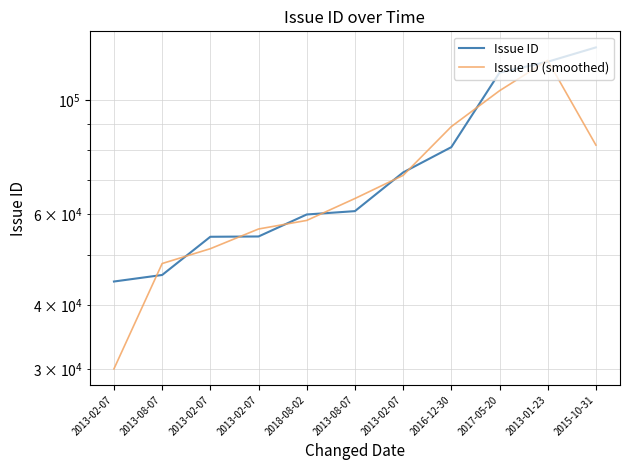

What is the difference between the highest and lowest values at 2015-10-31?

44828.0